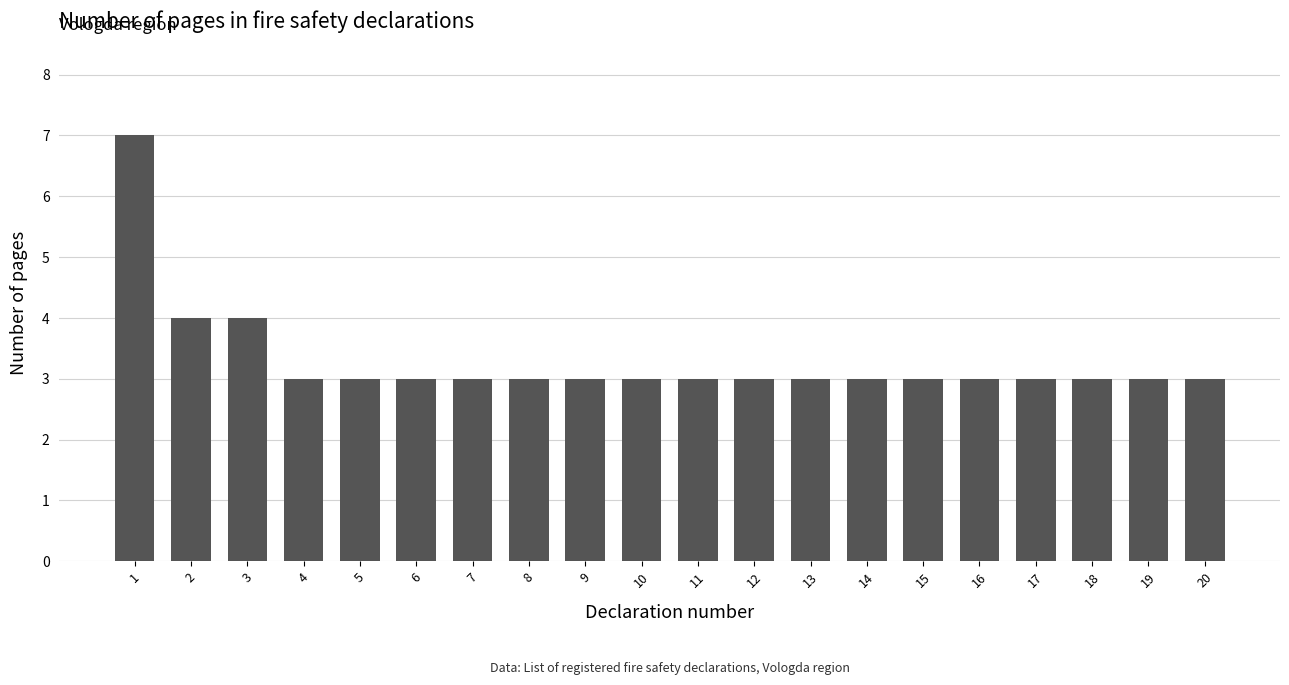

Reading left to right, list all the values displayed in this chart.

1=7	2=4	3=4	4=3	5=3	6=3	7=3	8=3	9=3	10=3	11=3	12=3	13=3	14=3	15=3	16=3	17=3	18=3	19=3	20=3